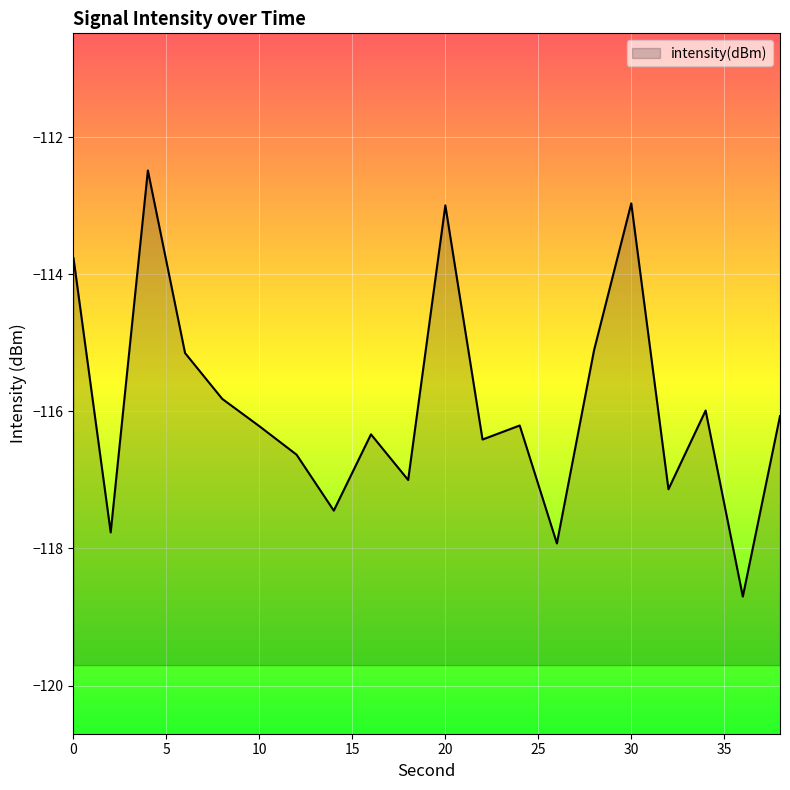

Count the number of data series in this chart.

1